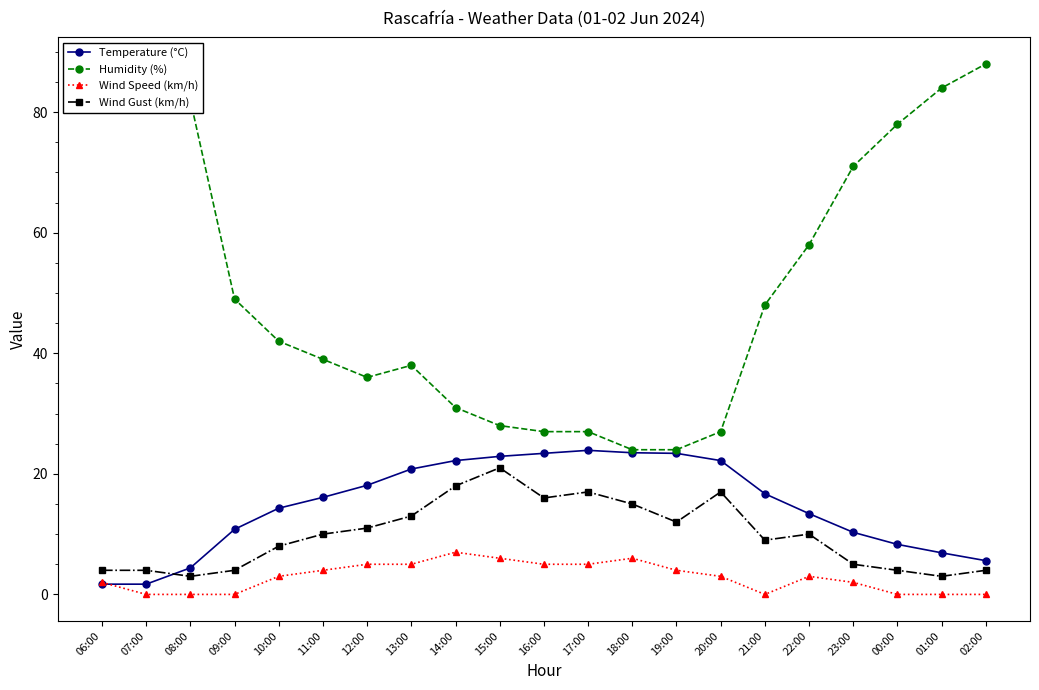

At 23:00, list the series in order from largest to smallest.

Humidity (%), Temperature (°C), Wind Gust (km/h), Wind Speed (km/h)